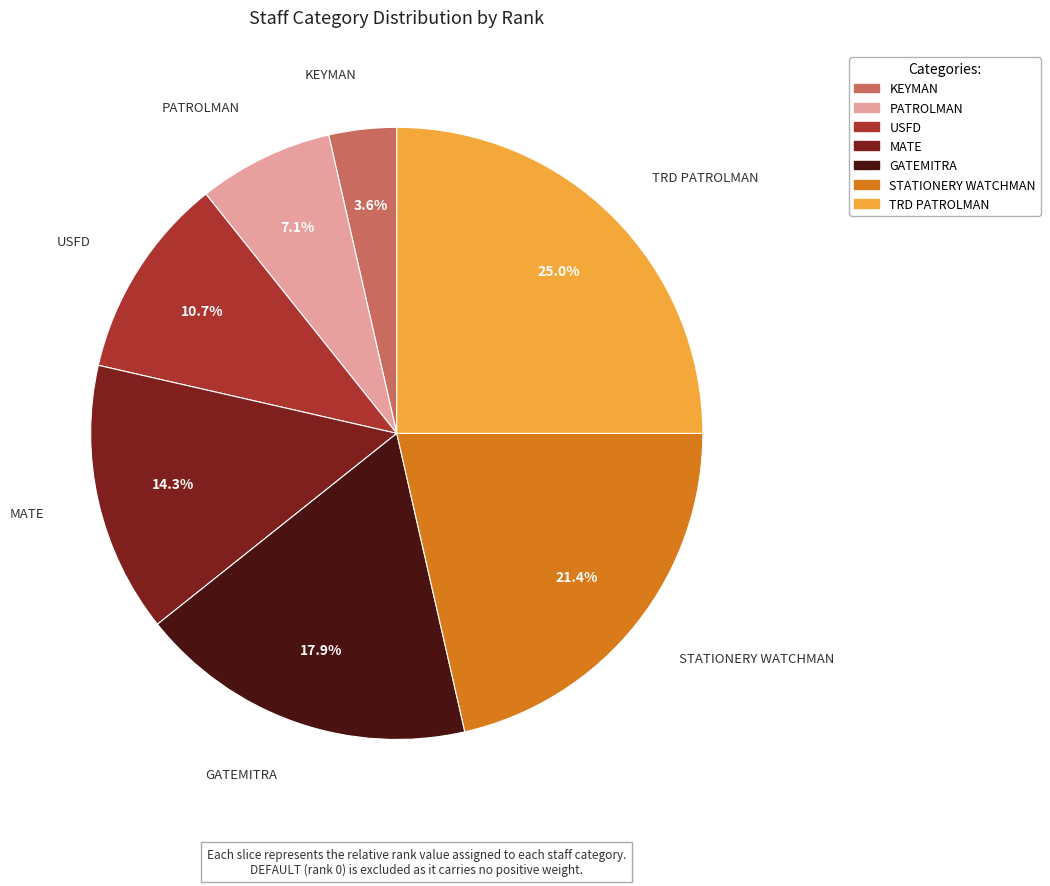

How much of the chart is everything except KEYMAN?

96.4%